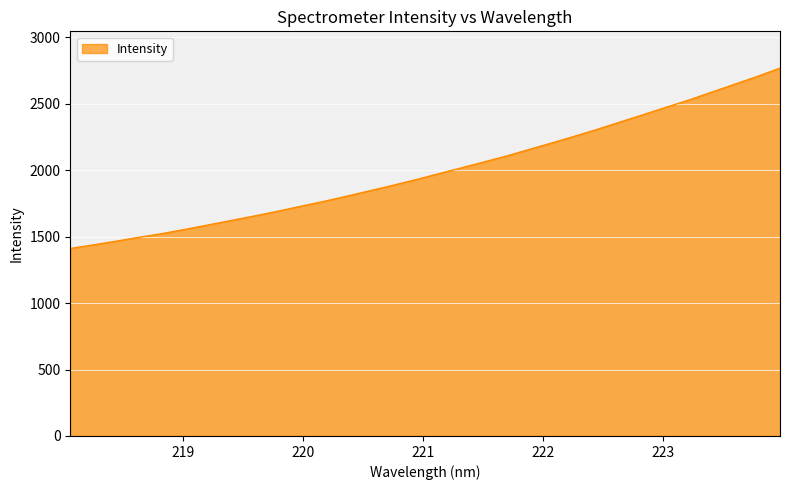

What is the difference between the maximum and minimum values?

1357.2